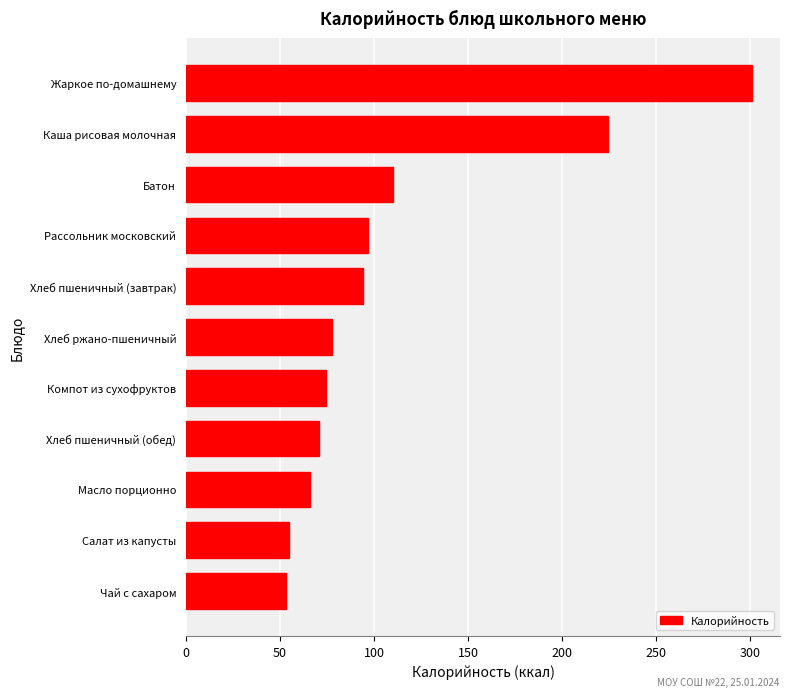

What is the difference between the values at Компот из сухофруктов and Масло порционно?

8.5